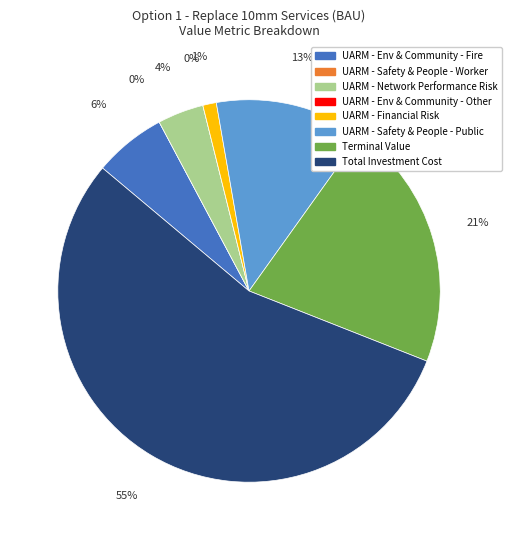

Between UARM - Environment and Community - Other and UARM - Network Performance Risk, which is larger?

UARM - Network Performance Risk